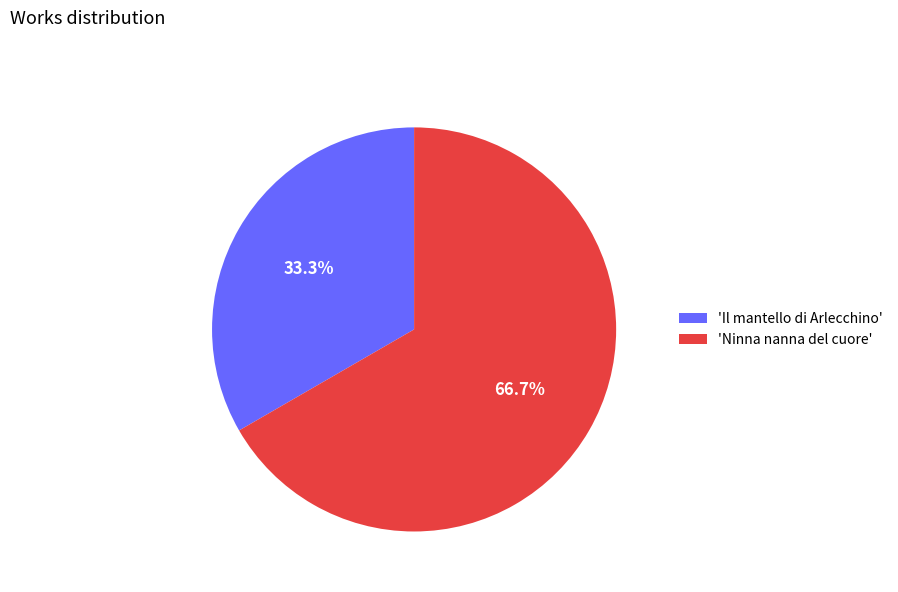

Rank the categories by value from lowest to highest.

'Il mantello di Arlecchino', 'Ninna nanna del cuore'